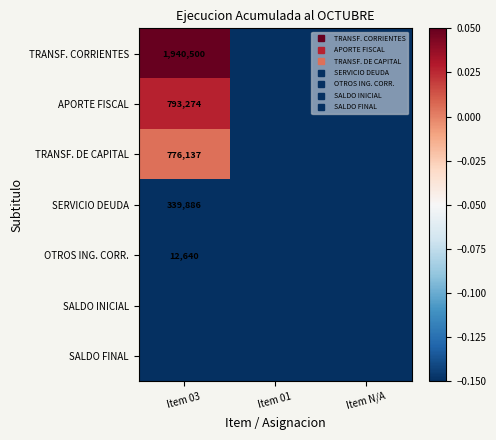

What is the minimum value shown in the chart?

-1.0